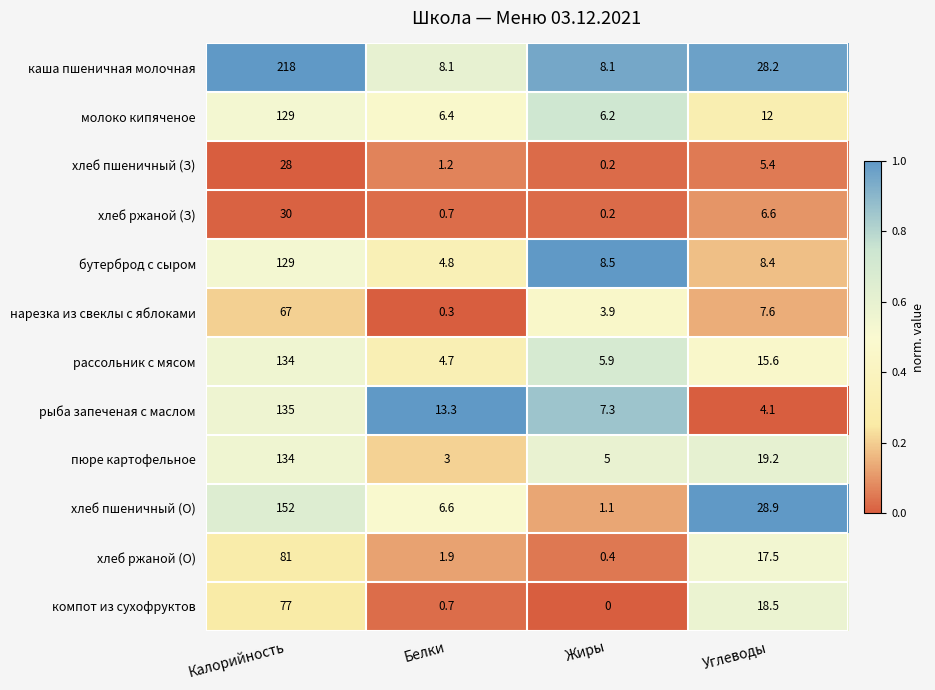

What is the minimum value for молоко кипяченое?

6.2